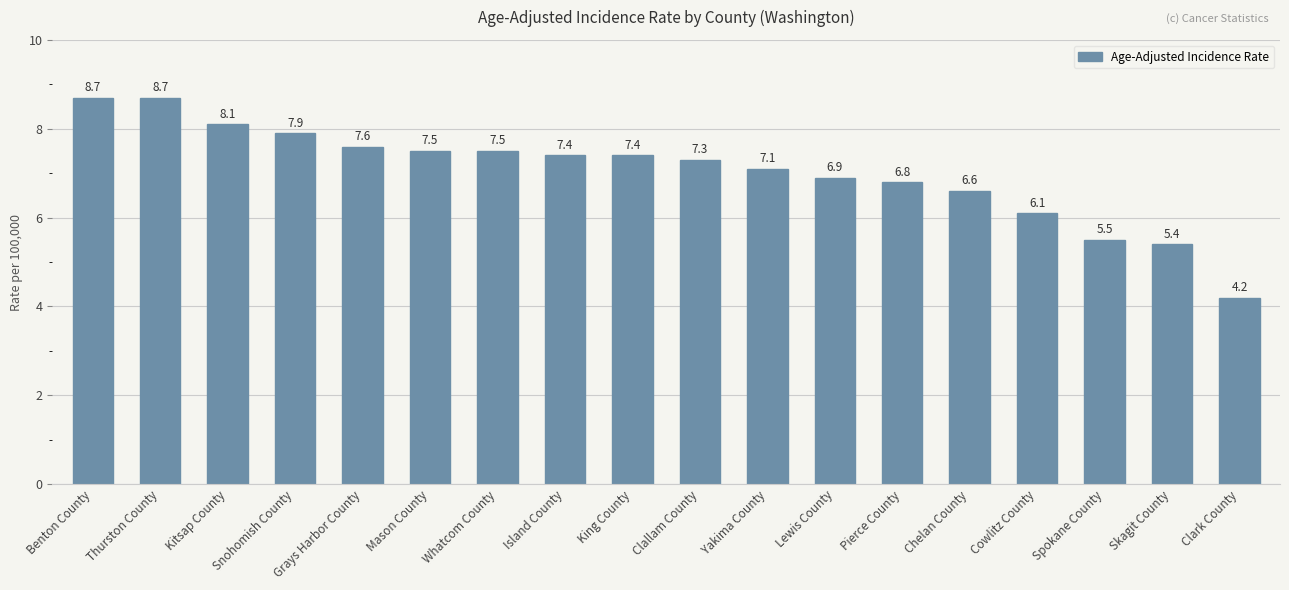

What is the ratio of the value at Cowlitz County to the value at Island County?

0.8